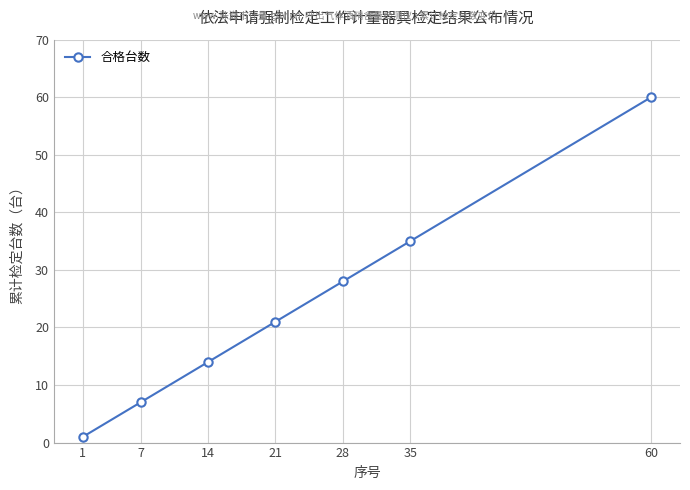

How many lines are shown in the chart?

1